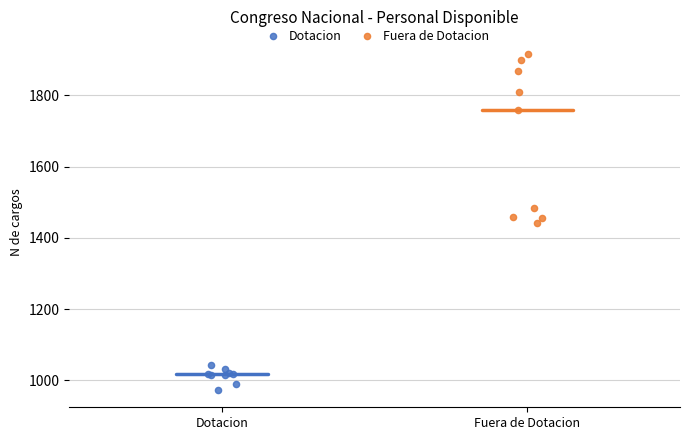

Which series has the largest Y range (max minus min)?

Fuera de Dotacion